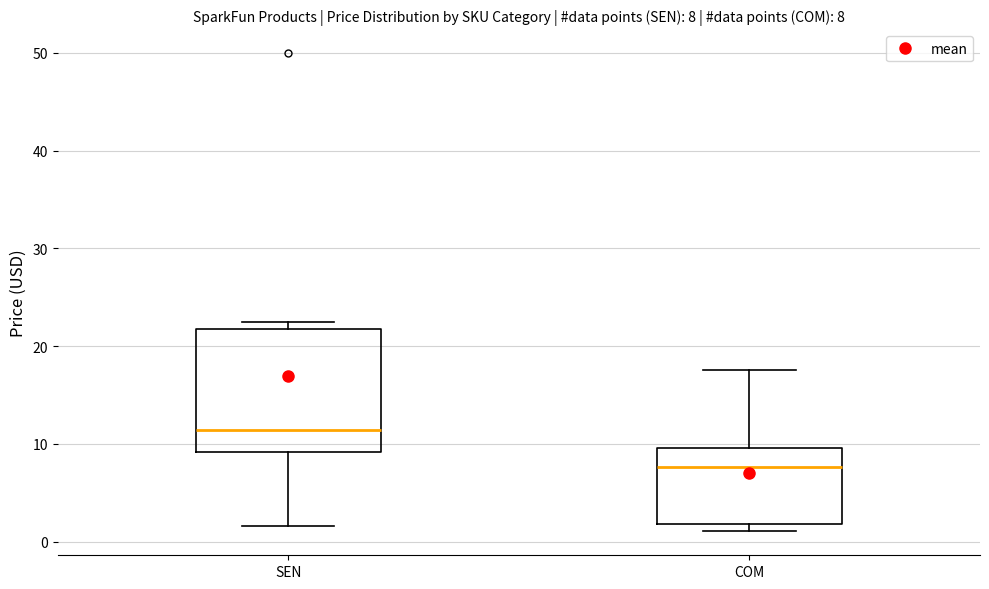

Which box has the lowest median line?

COM